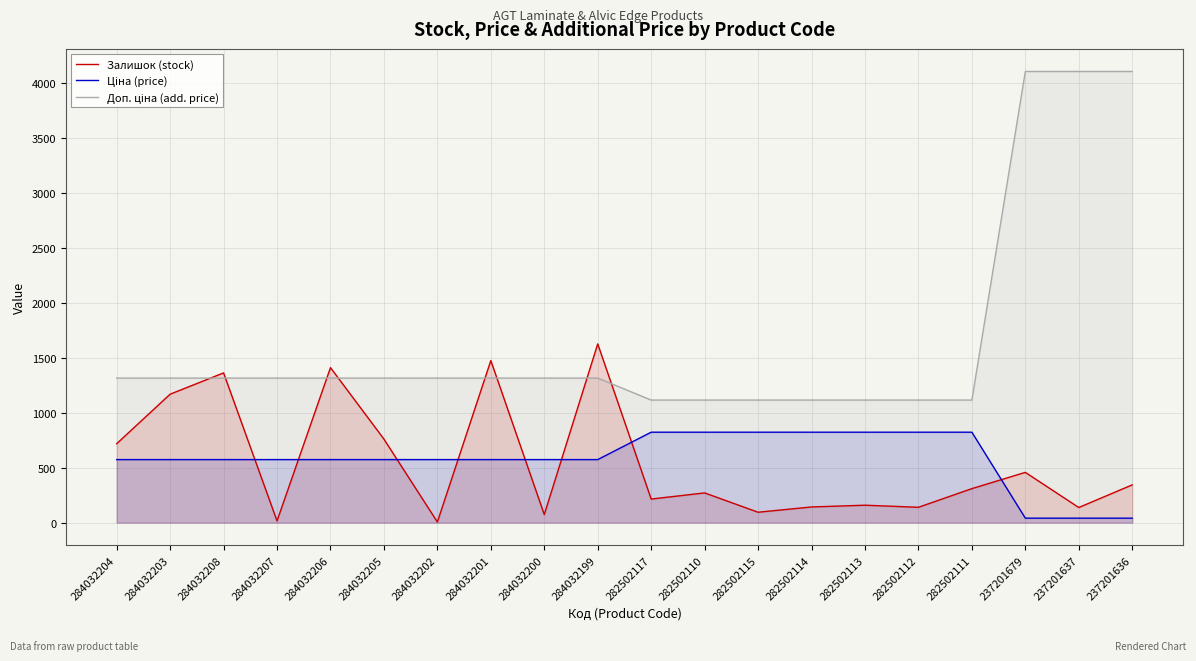

Where is Ціна (price) nearest to the value 432?

284032204